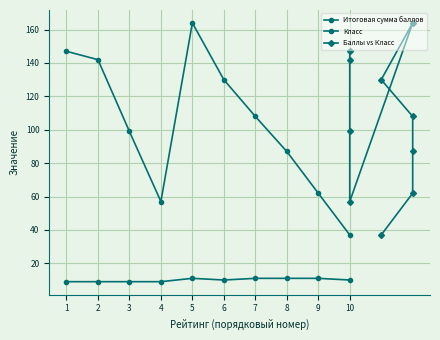

What is the sum of the Баллы vs Класс values at 4 and 2?

199